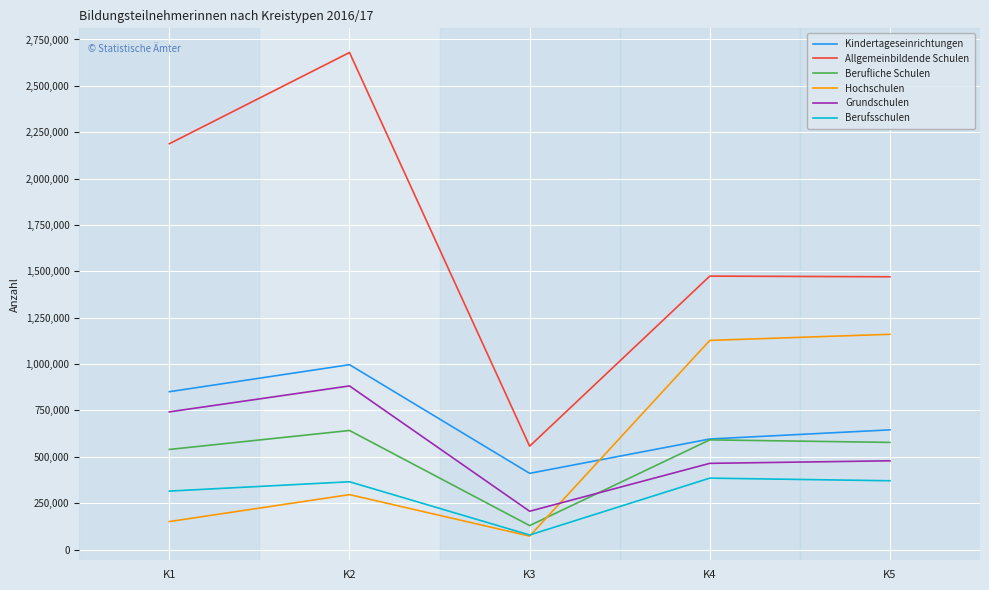

Is the value of Berufsschulen at K5 greater than the value of Allgemeinbildende Schulen at K5?

No